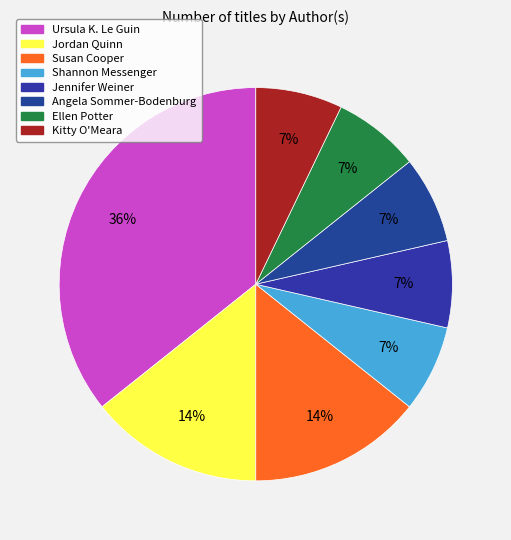

The Shannon Messenger slice represents 1% of the pie. True or false?

False